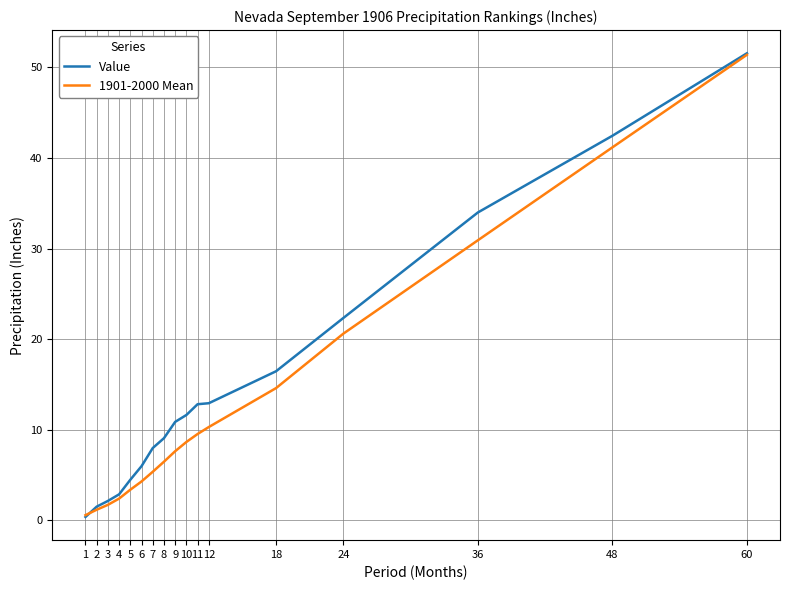

Does the chart display data point markers on the line(s)?

No